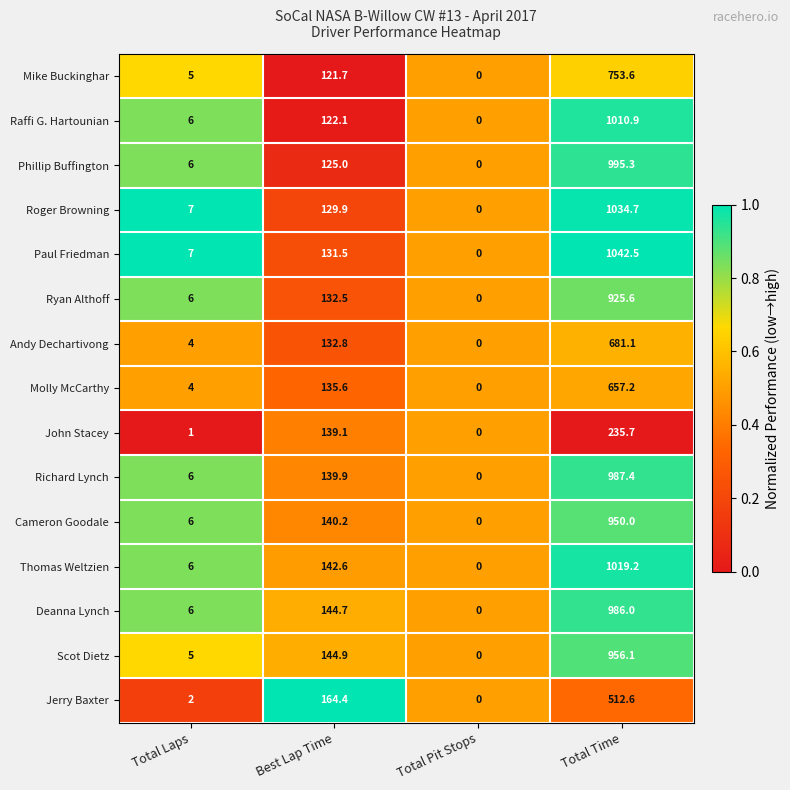

Rank the series by their maximum value, from lowest to highest.

John Stacey, Jerry Baxter, Molly McCarthy, Andy Dechartivong, Mike Buckinghar, Ryan Althoff, Cameron Goodale, Scot Dietz, Deanna Lynch, Richard Lynch, Phillip Buffington, Raffi G. Hartounian, Thomas Weltzien, Roger Browning, Paul Friedman